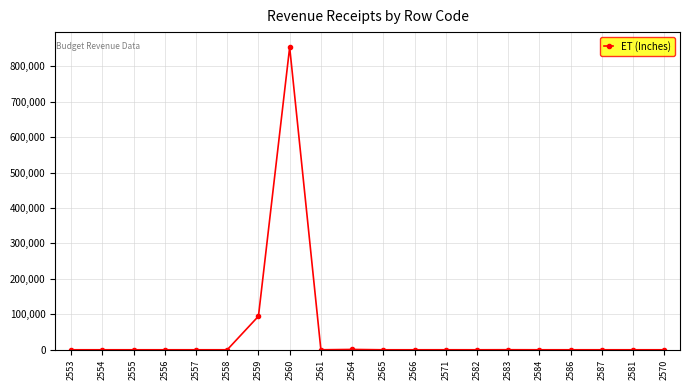

True or false: the data shows 565008 at 2561.

False